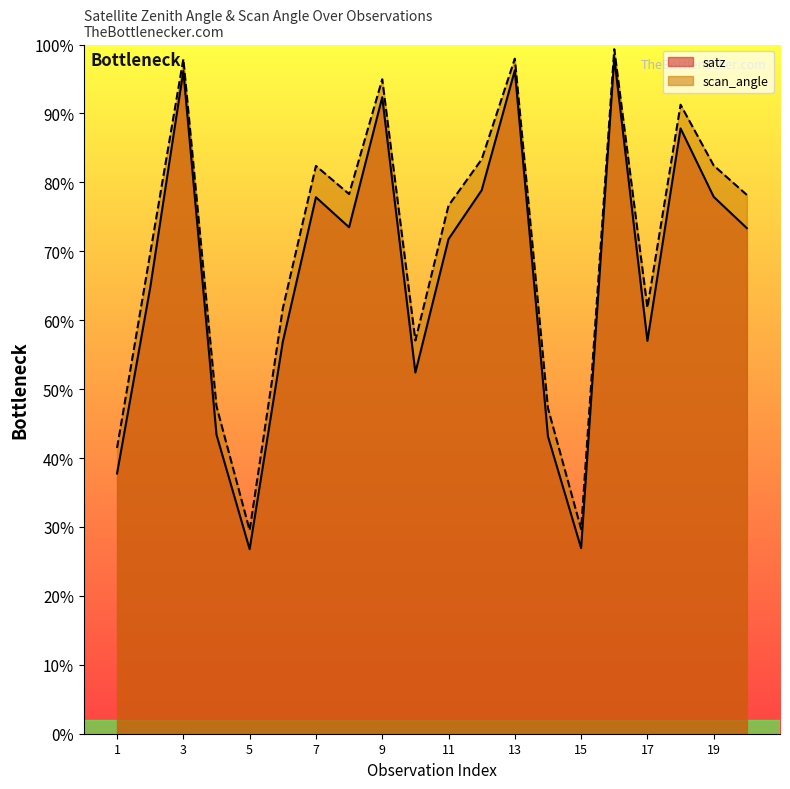

What are all the series names shown in the legend?

satz, scan_angle